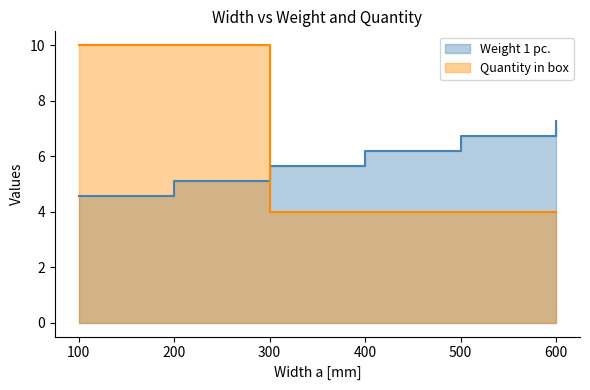

Between which two adjacent categories do Quantity in box and Weight 1 pc. first intersect?

200 and 300